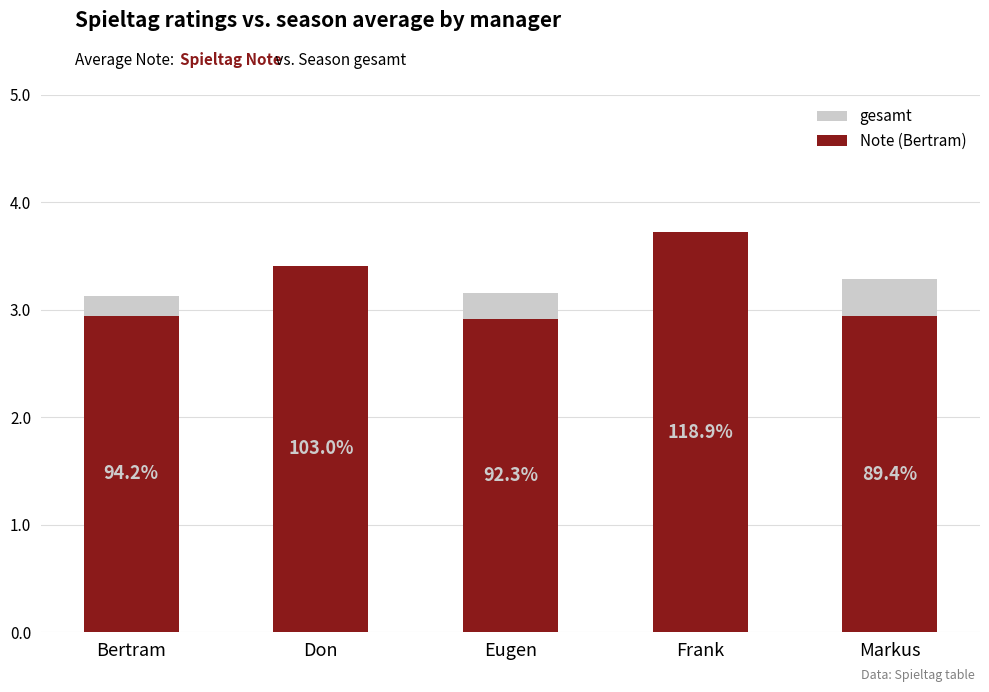

What is the average value of the gesamt series?

3.2